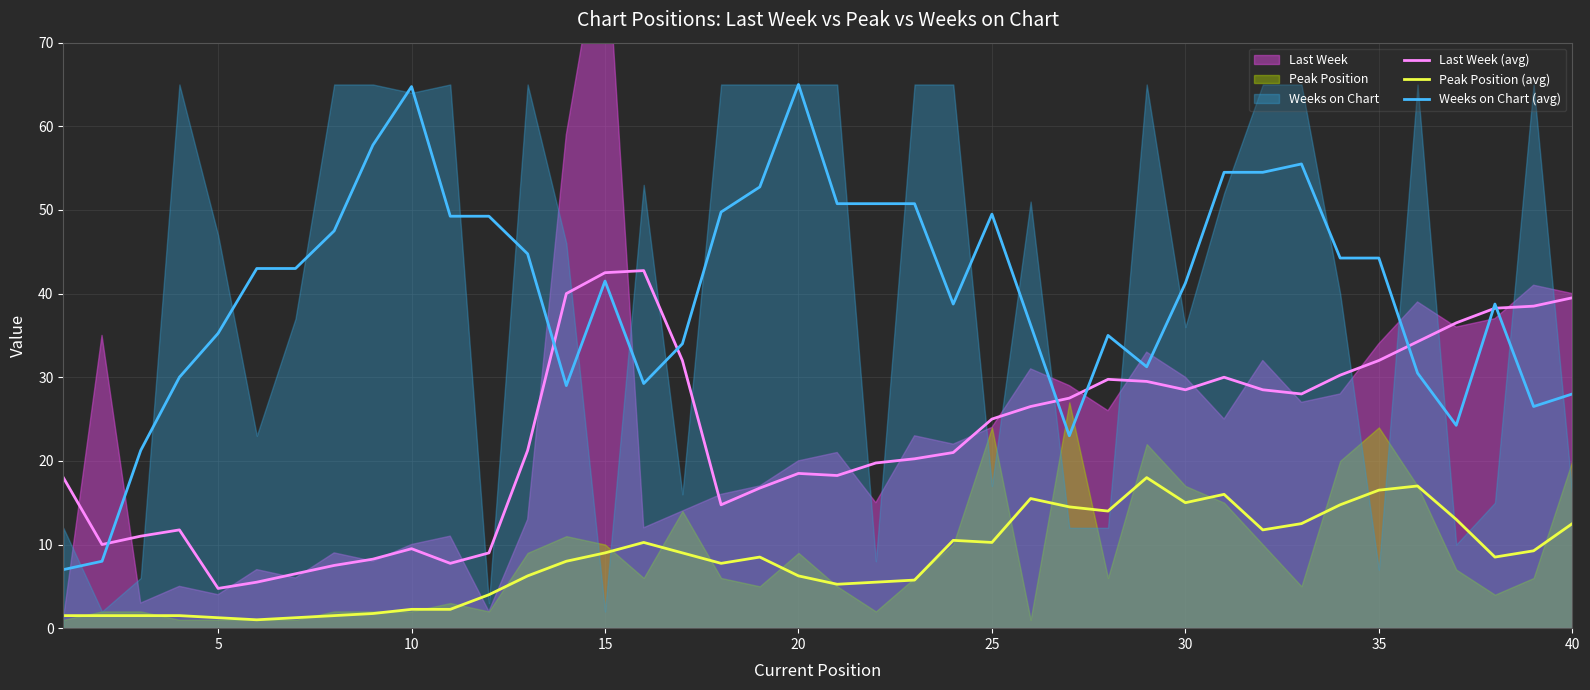

What is the lowest value of the Last Week (avg) series?

4.8